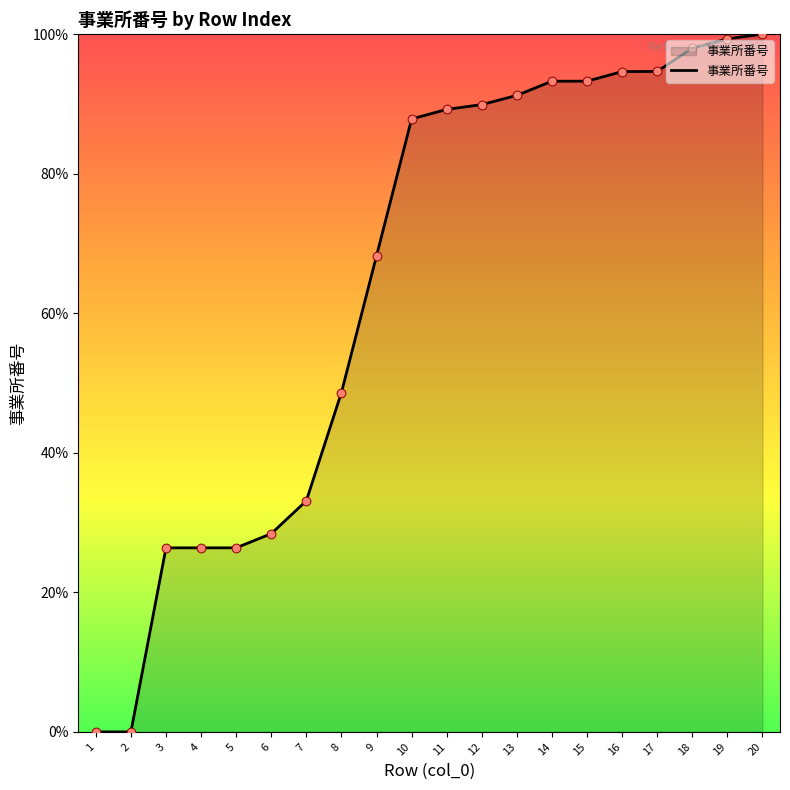

What is the change in value from 1 to 20?

+100.0